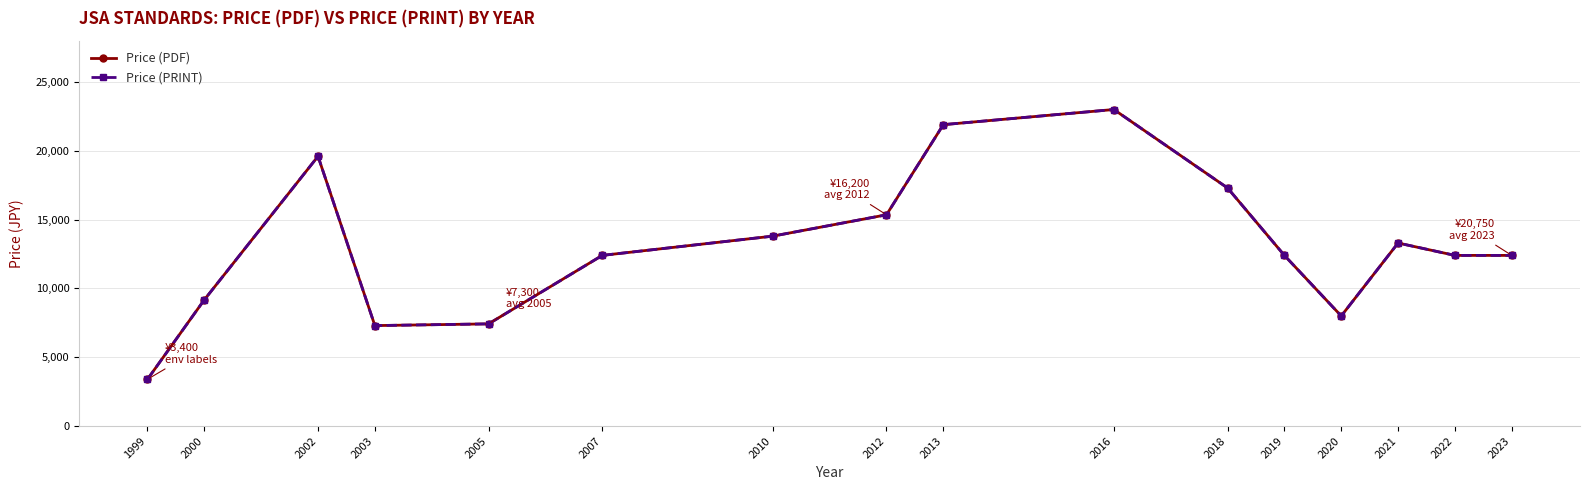

At 1999, list the series in order from largest to smallest.

Price (PDF), Price (PRINT)